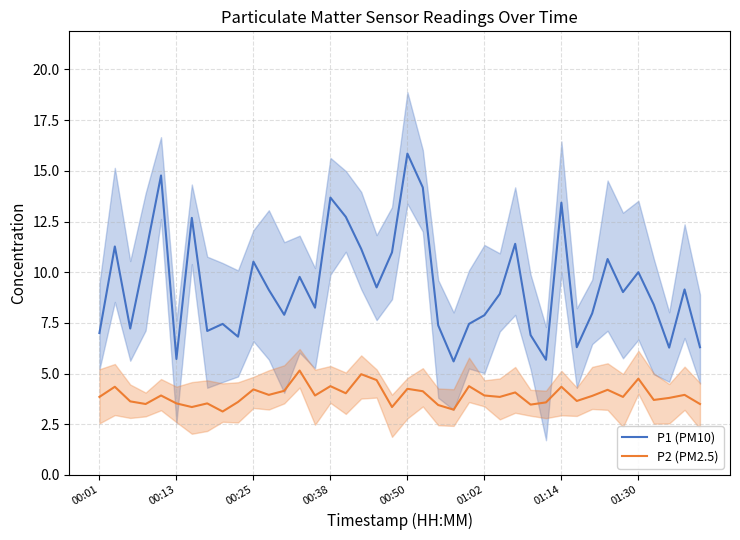

Which series has the largest range (max minus min)?

P1 (PM10)